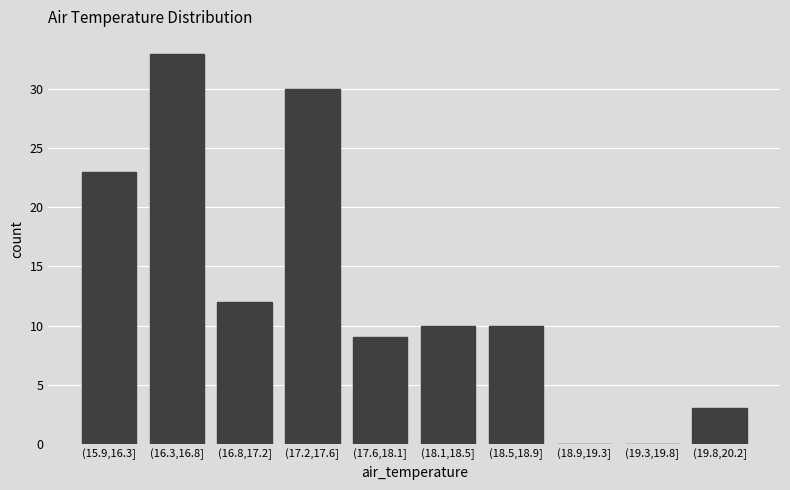

Reading left to right, extract all data points from this chart.

(15.9,16.3]=23	(16.3,16.8]=33	(16.8,17.2]=12	(17.2,17.6]=30	(17.6,18.1]=9	(18.1,18.5]=10	(18.5,18.9]=10	(18.9,19.3]=0	(19.3,19.8]=0	(19.8,20.2]=3